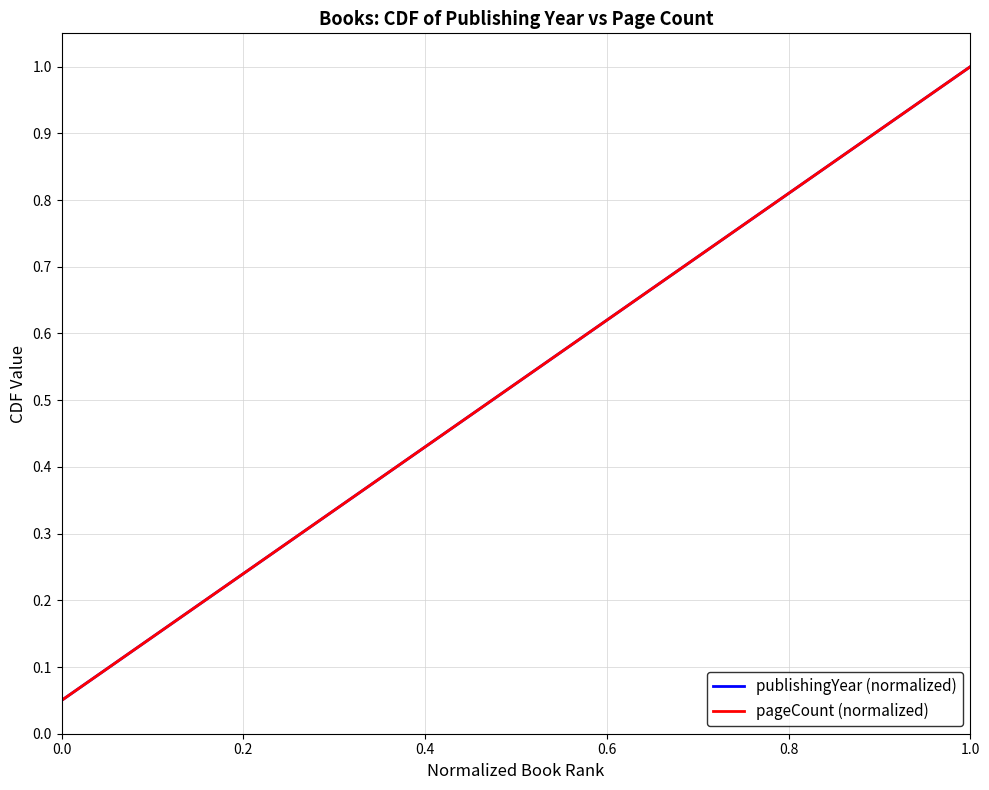

What is the highest value of the pageCount (normalized) series?

1.0